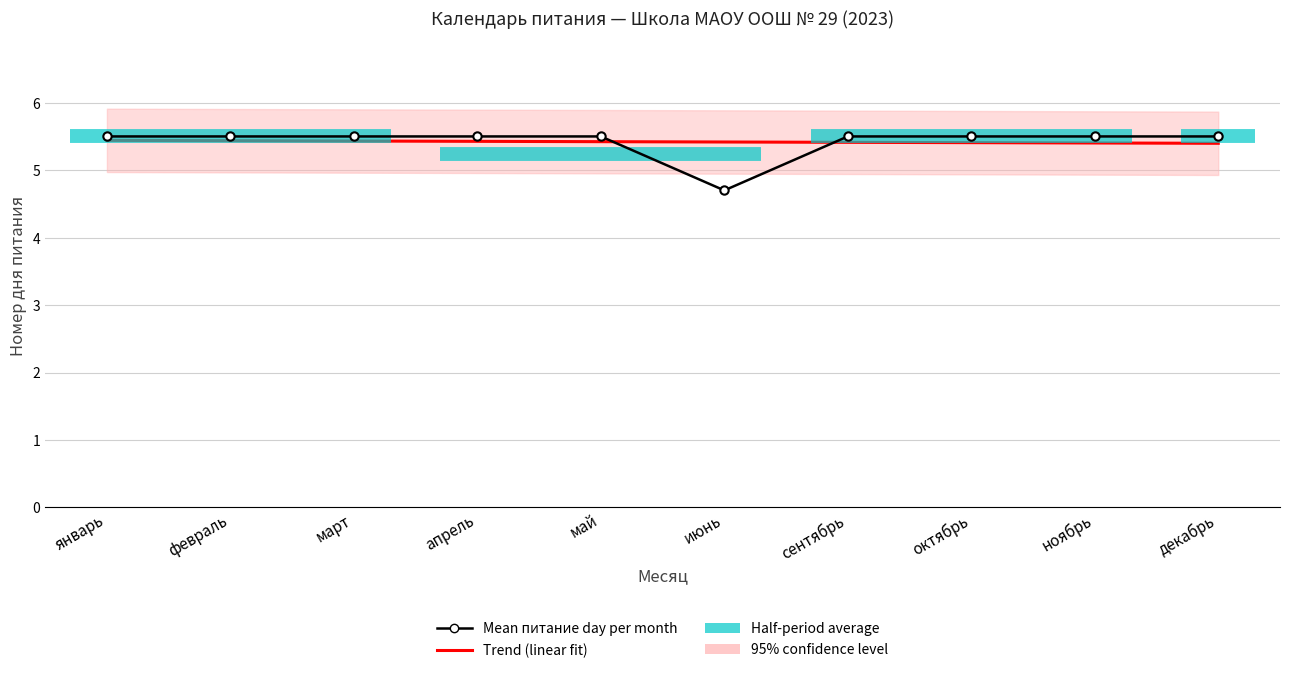

What is the total value across all series at апрель?

10.9